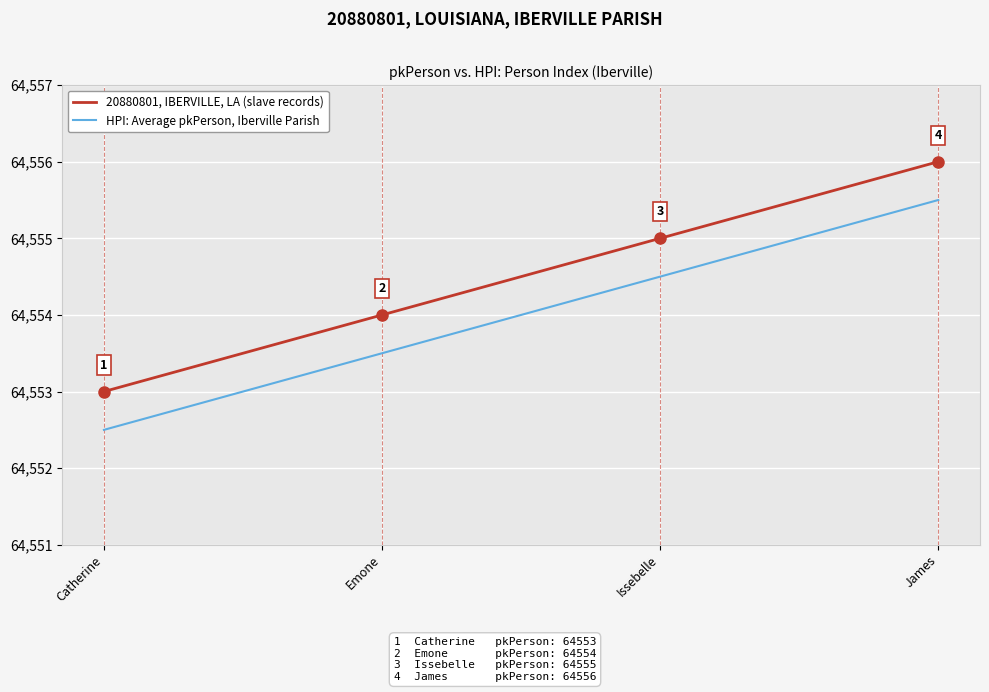

What is the lowest value of the 20880801, IBERVILLE, LA (slave records) series?

64553.0